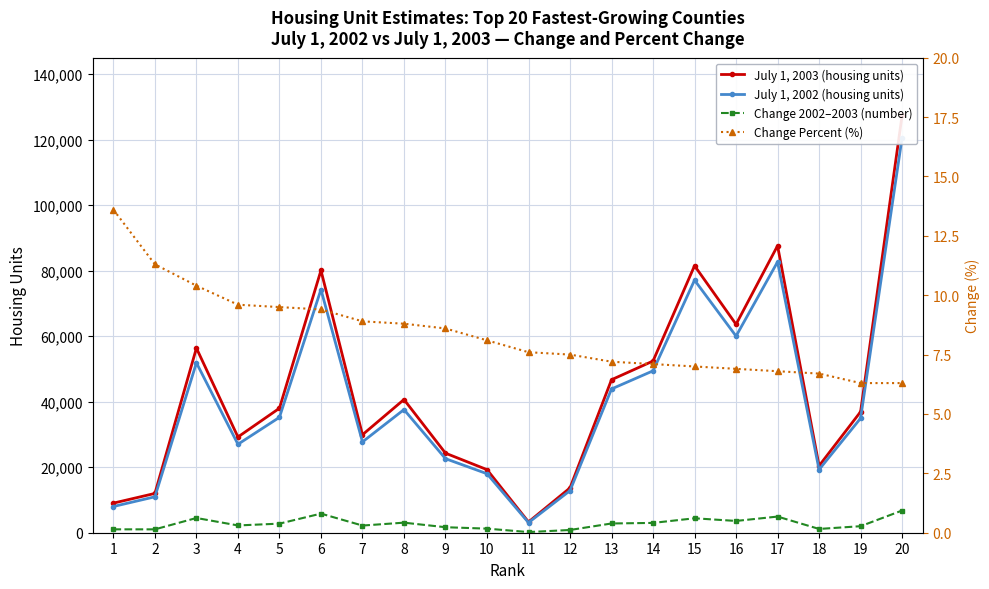

What is the maximum value for July 1, 2002 (housing units)?

120589.0